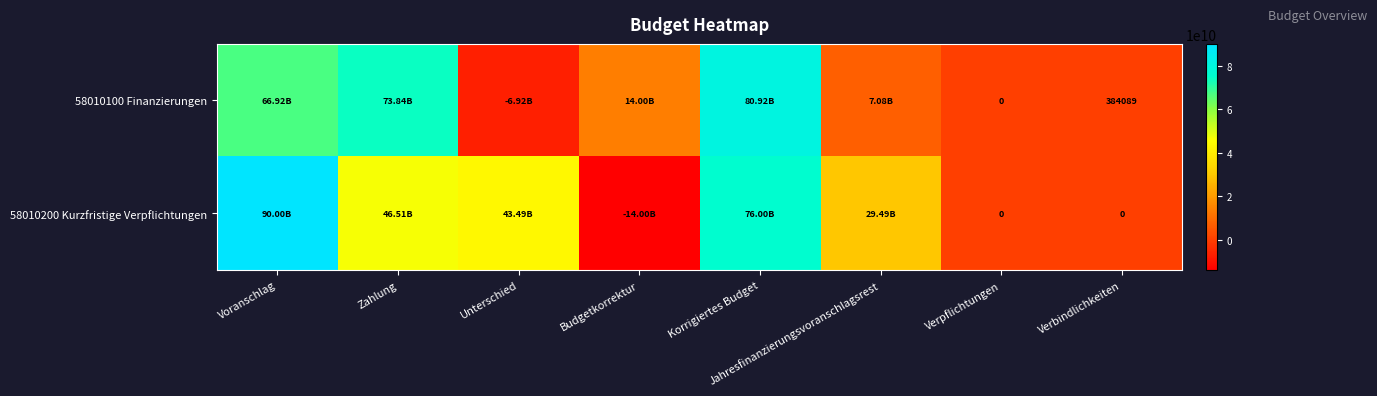

At which label is 58010100 Finanzierungen closest to 36997163288?

Budgetkorrektur